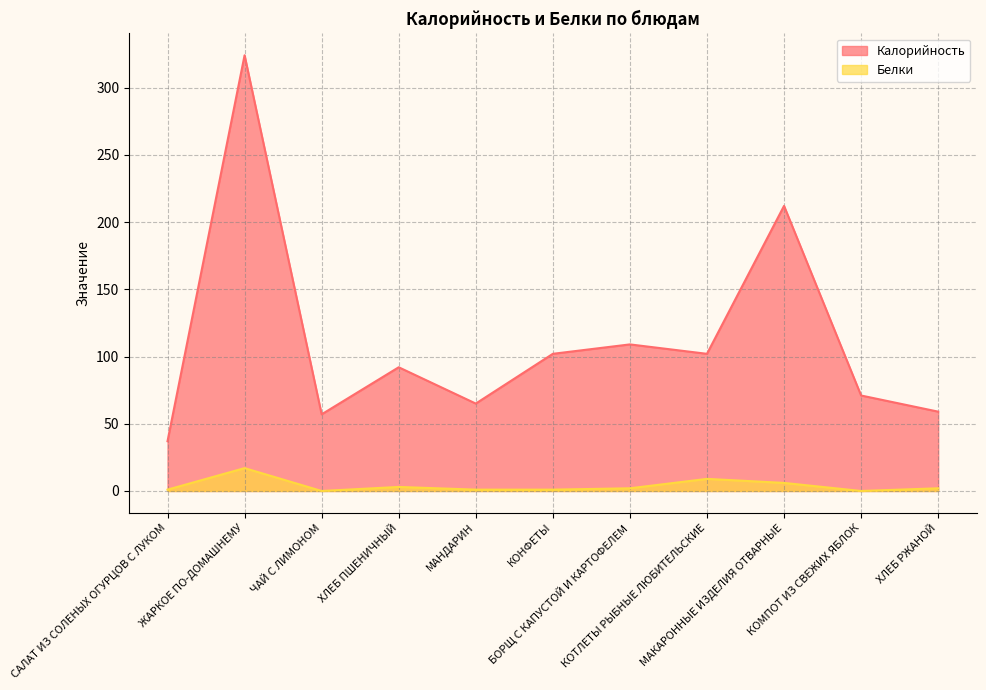

What position from the right is ХЛЕБ ПШЕНИЧНЫЙ?

8